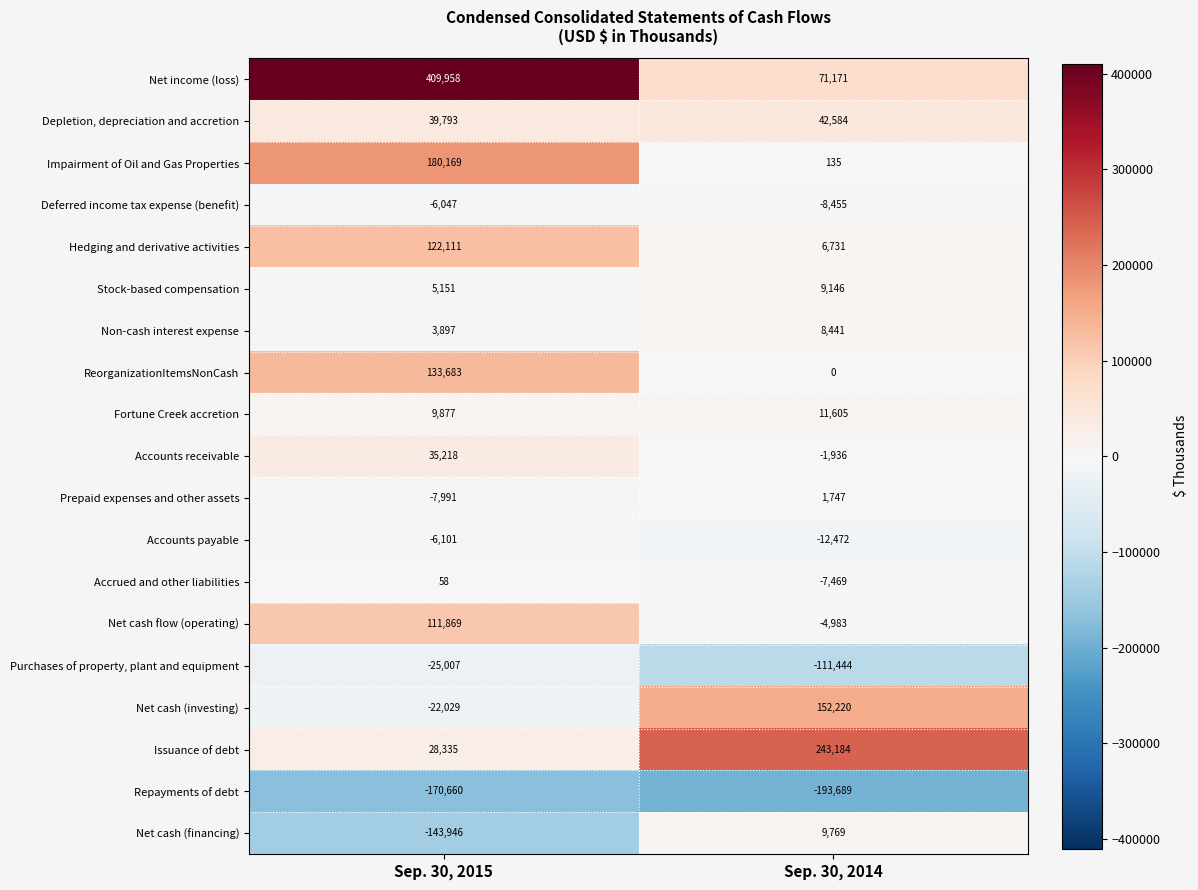

What is the difference between the Net cash (financing) values at Sep. 30, 2015 and Sep. 30, 2014?

153715